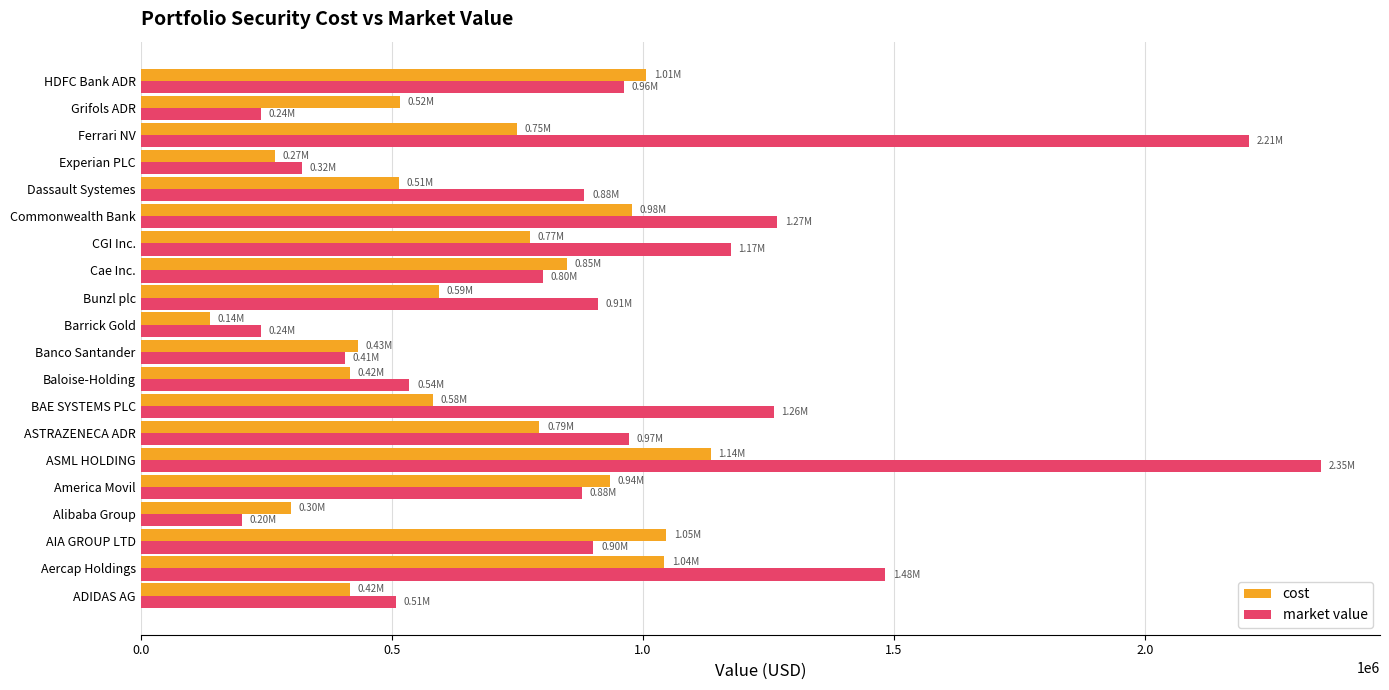

What is the difference between the maximum and minimum values in the market value series?

2148379.2